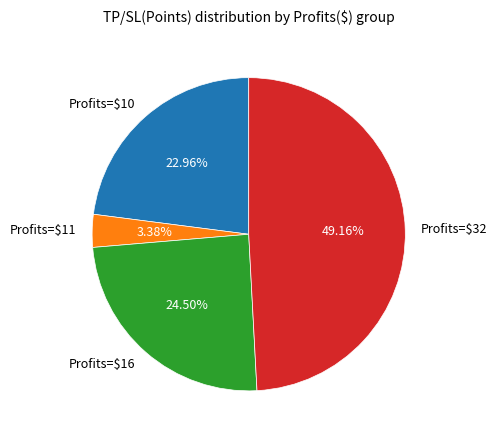

Is there any slice that represents more than half of the pie?

No